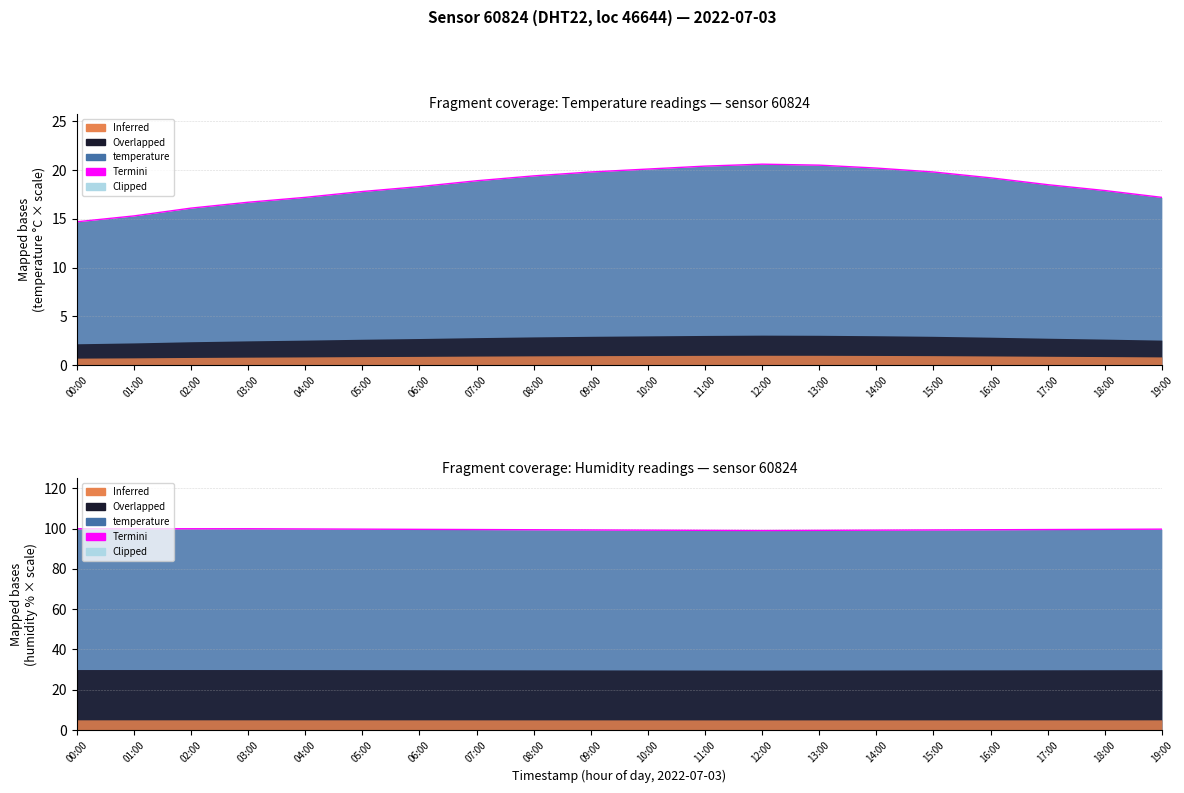

True or false: humidity and temperature cross at least once.

False